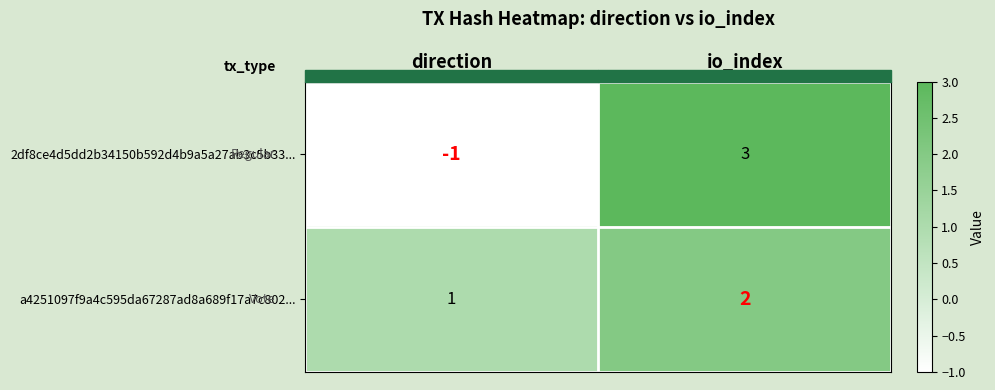

List the series in order of their peak value, highest first.

2df8ce4d5dd2b34150b592d4b9a5a27ab3c5b33..., a4251097f9a4c595da67287ad8a689f17a7c802...